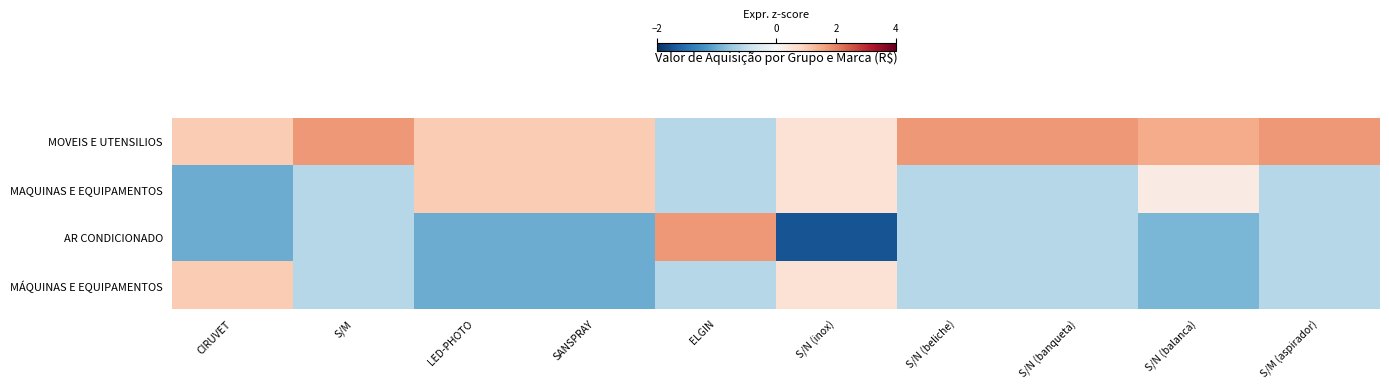

How many distinct data groups are displayed?

4